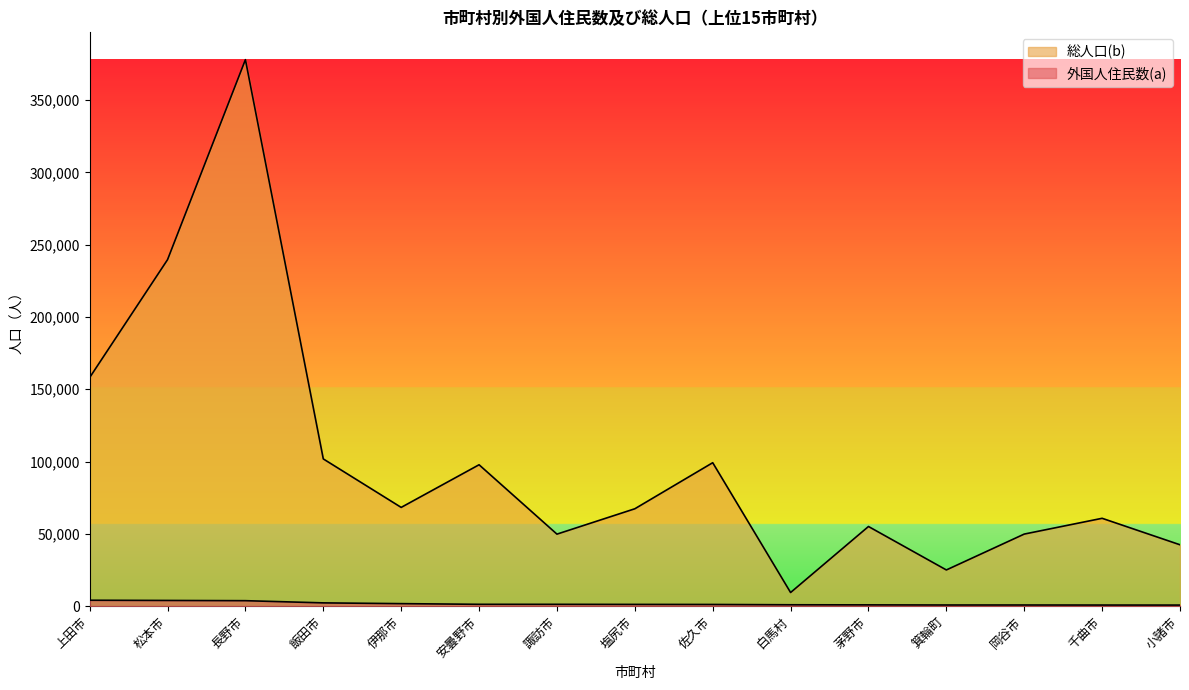

What are all the series names shown in the legend?

外国人住民数(a), 総人口(b)